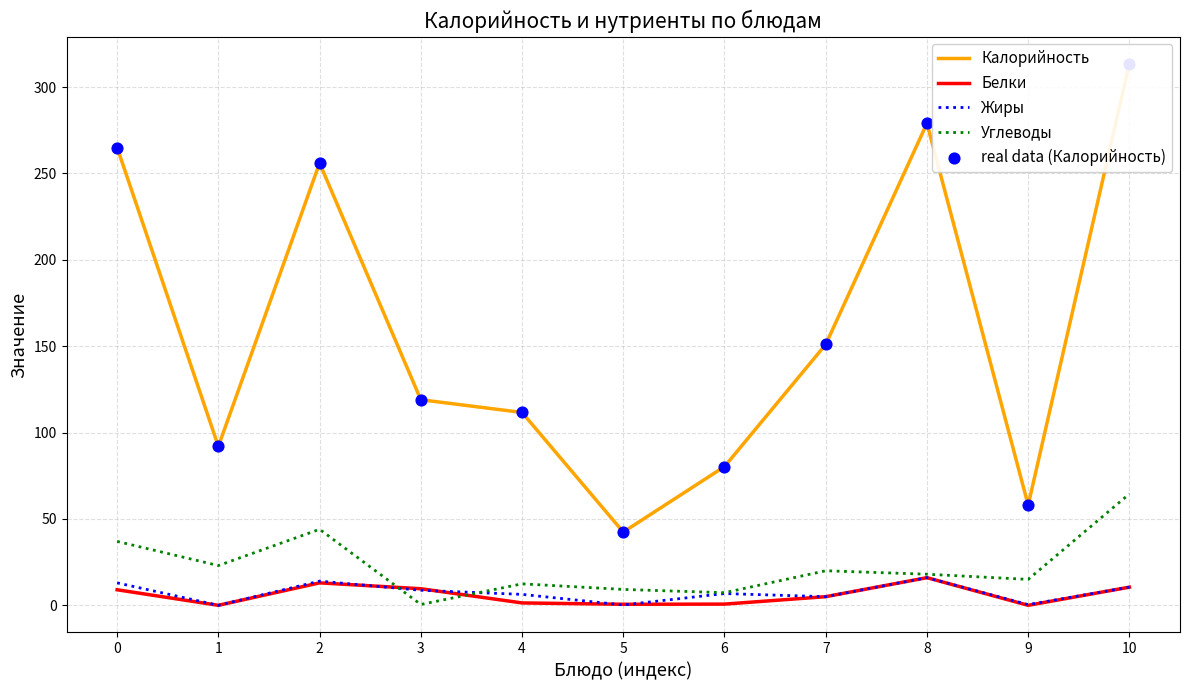

Which series reaches the minimum Y coordinate?

Белки